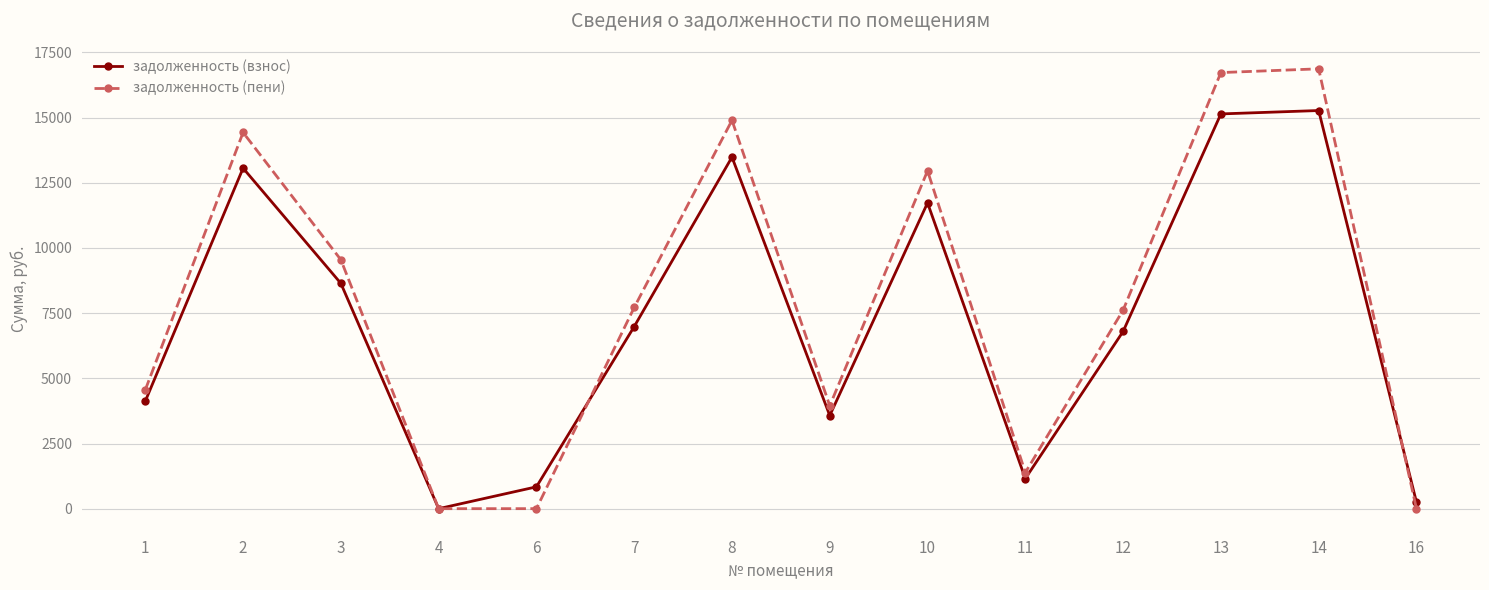

At how many categories does at least one series exceed 3254?

10